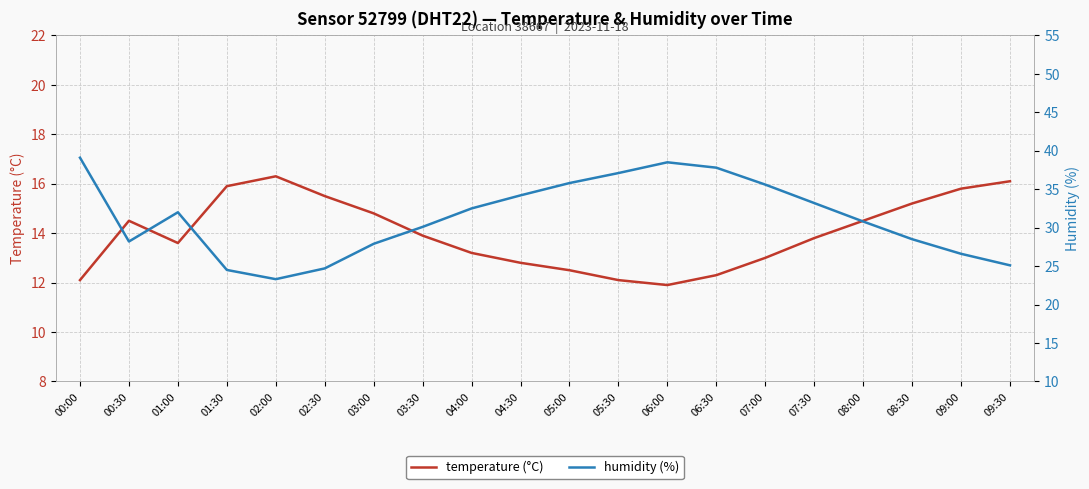

What is the minimum value for humidity (%)?

23.3